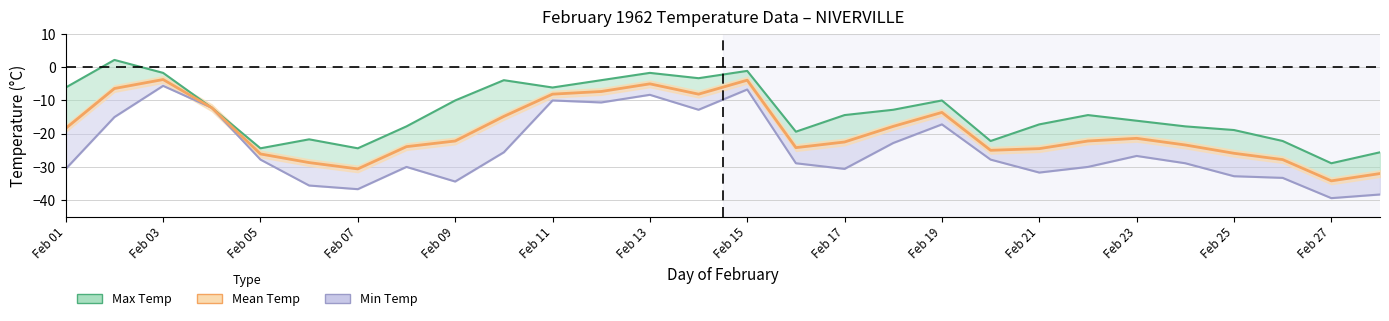

The value at Feb 27 is -2.4. True or false?

False